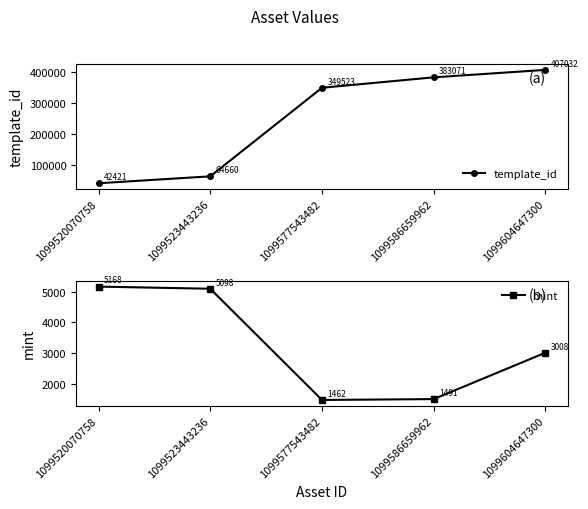

What is the difference between the maximum and second lowest values in the mint series?

3677